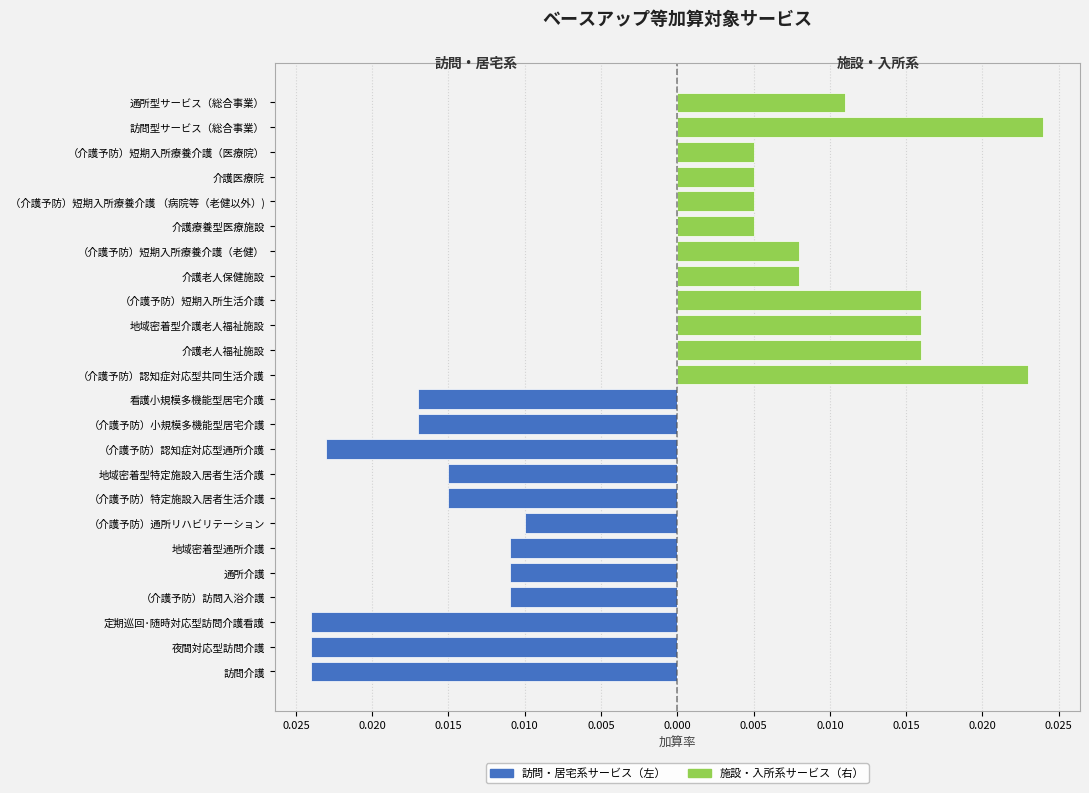

Which series has the largest total across all categories?

施設・入所系サービス